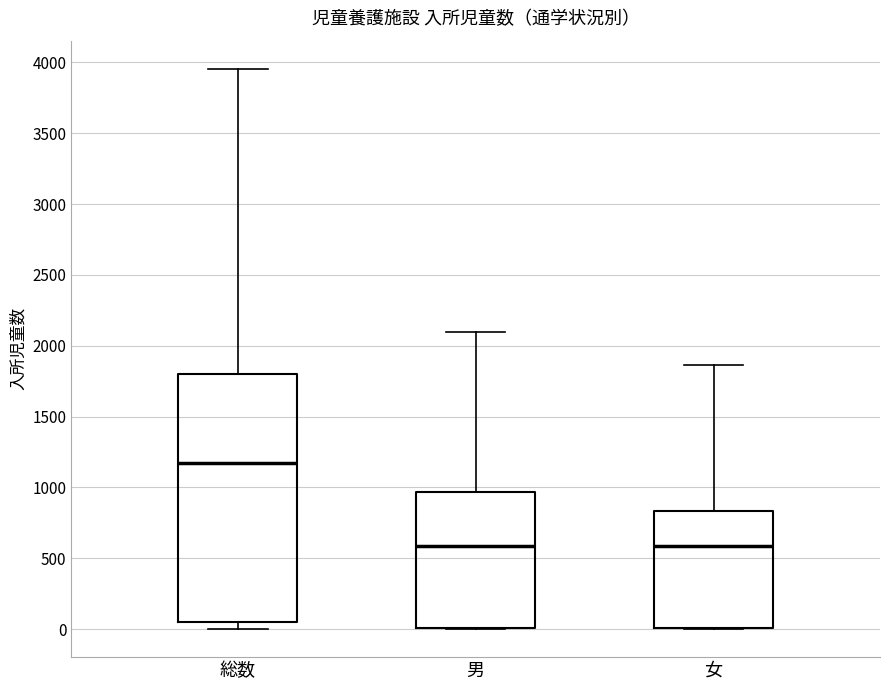

Comparing the boxes themselves (not the whiskers), which one is the tallest?

総数